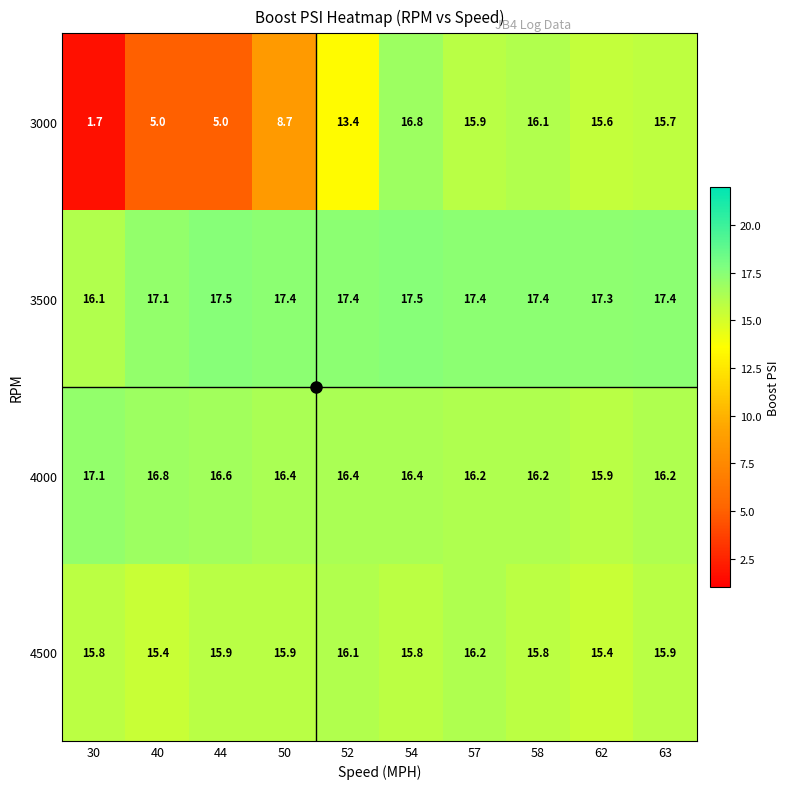

Rank the series at 52 from highest to lowest value.

3500, 4000, 4500, 3000